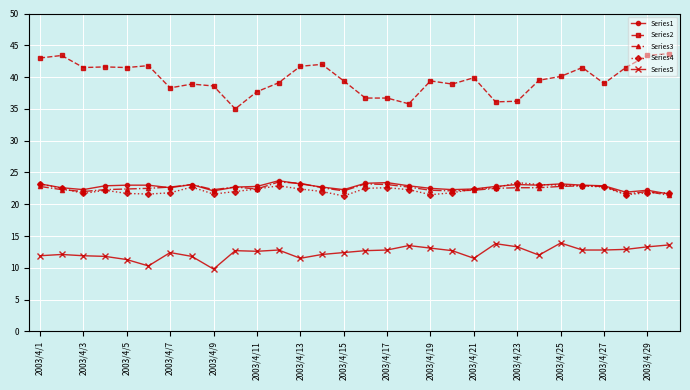

True or false: Series4 has more than 0 interior local peaks.

True